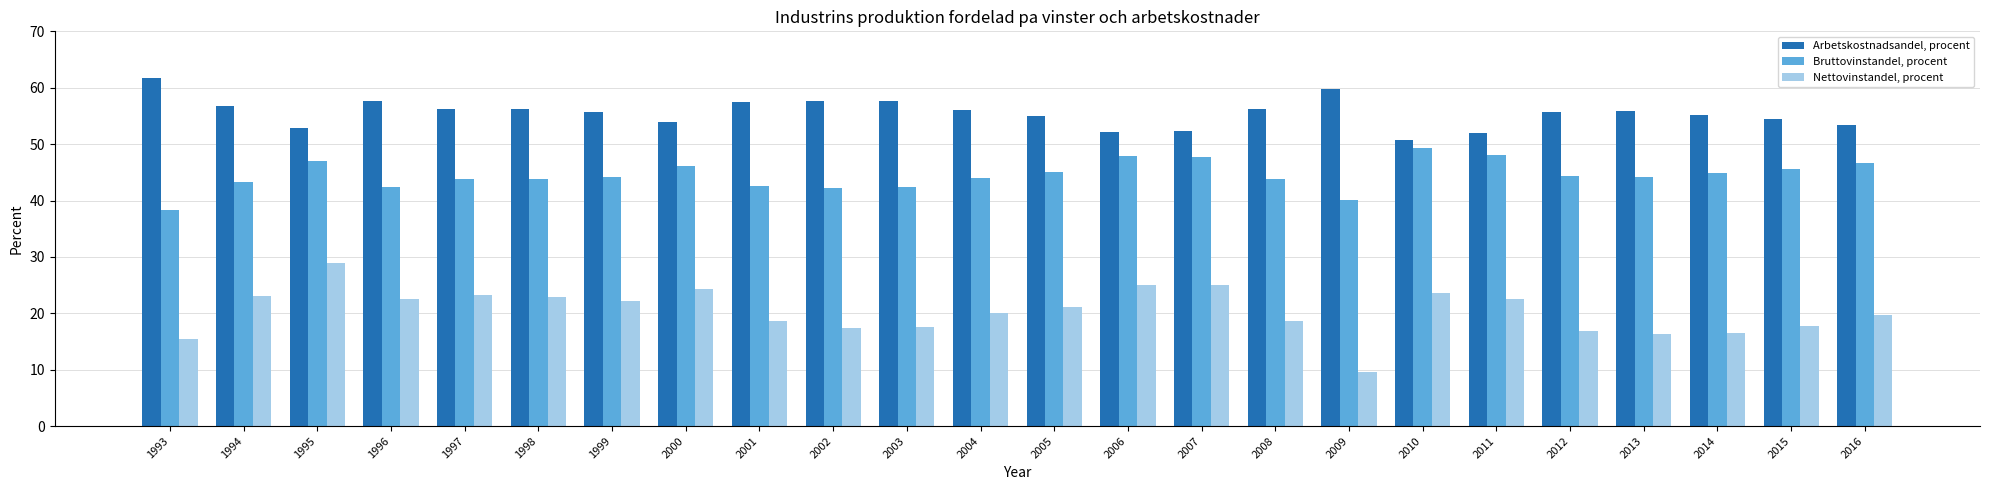

The Arbetskostnadsandel, procent series shows 55.1 at 2014. True or false?

True